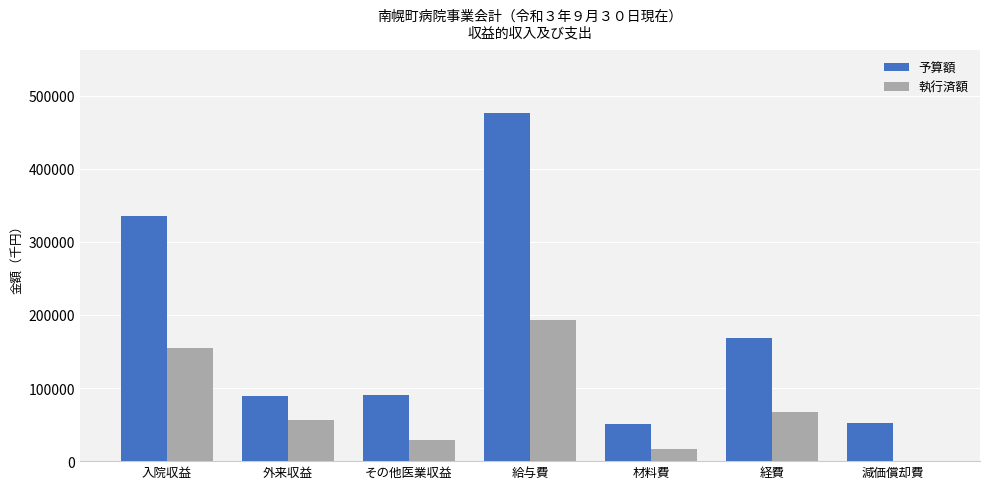

Which series has the largest total across all categories?

予算額